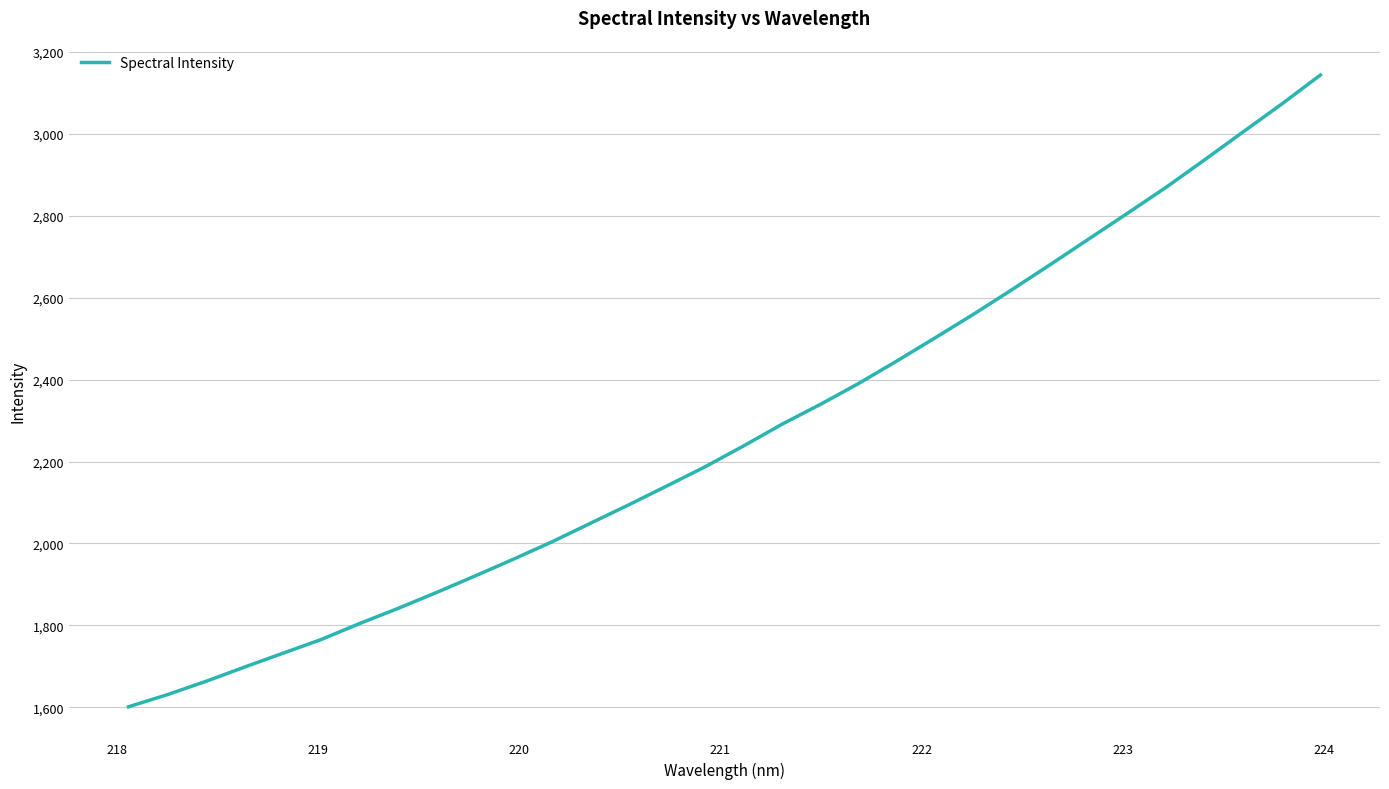

What is the greatest value displayed?

3144.1